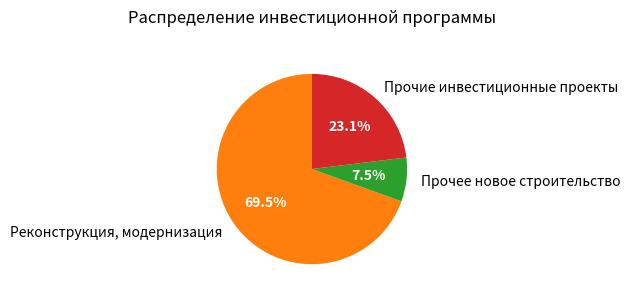

Which has a higher value, Прочие инвестиционные проекты or Реконструкция, модернизация?

Реконструкция, модернизация